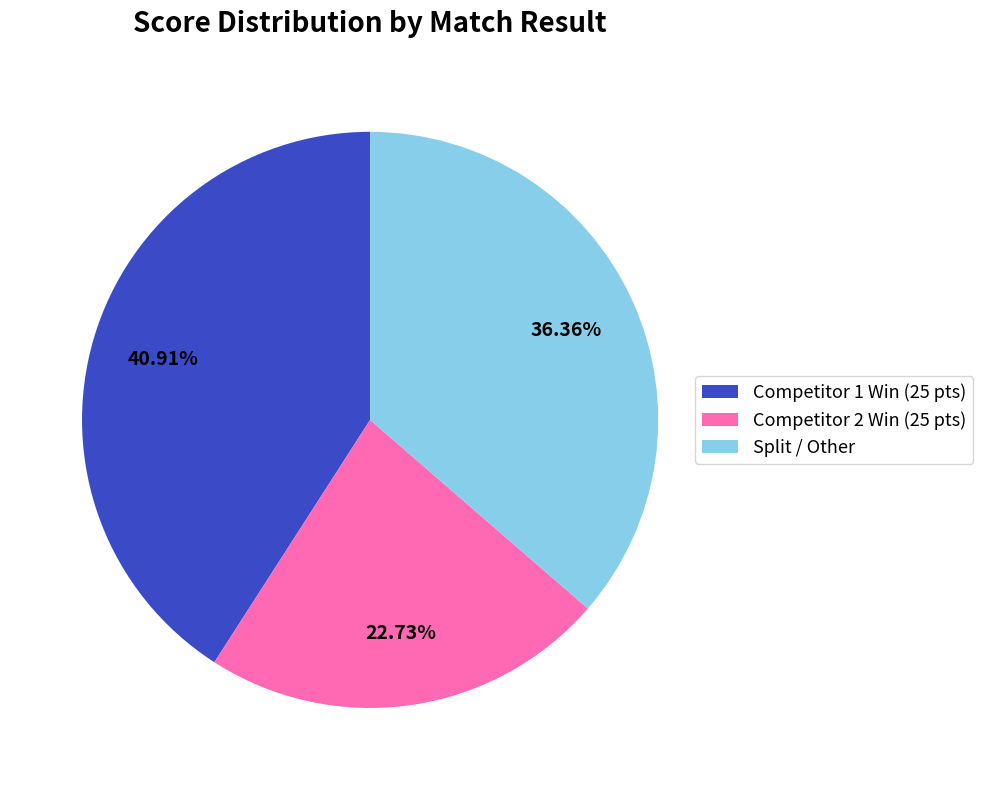

Rank the categories by value from highest to lowest.

Competitor 1 Win (25 pts), Split / Other, Competitor 2 Win (25 pts)